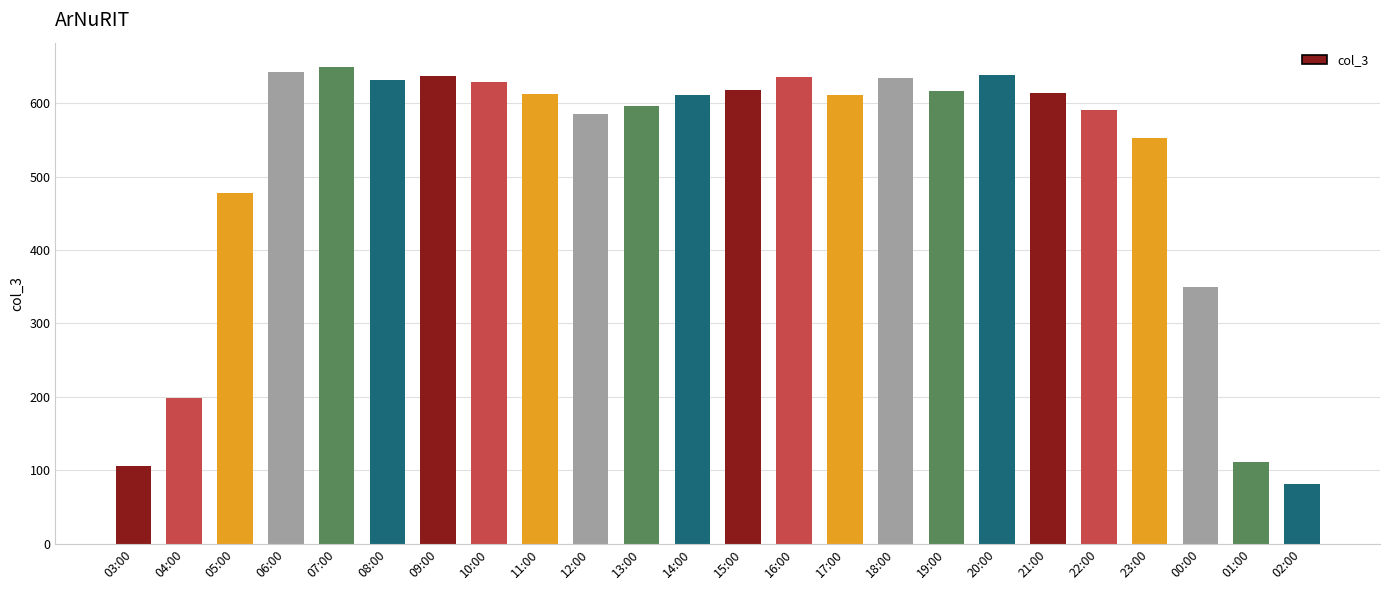

Where is the data nearest to the value 365?

00:00